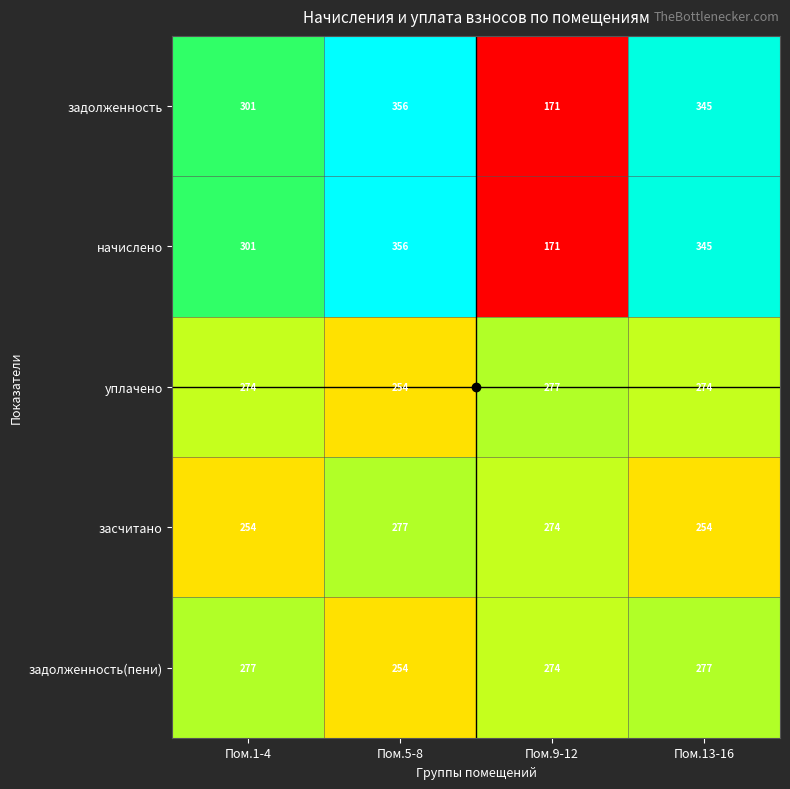

What is the spread (max minus min) of values at Пом.13-16?

91